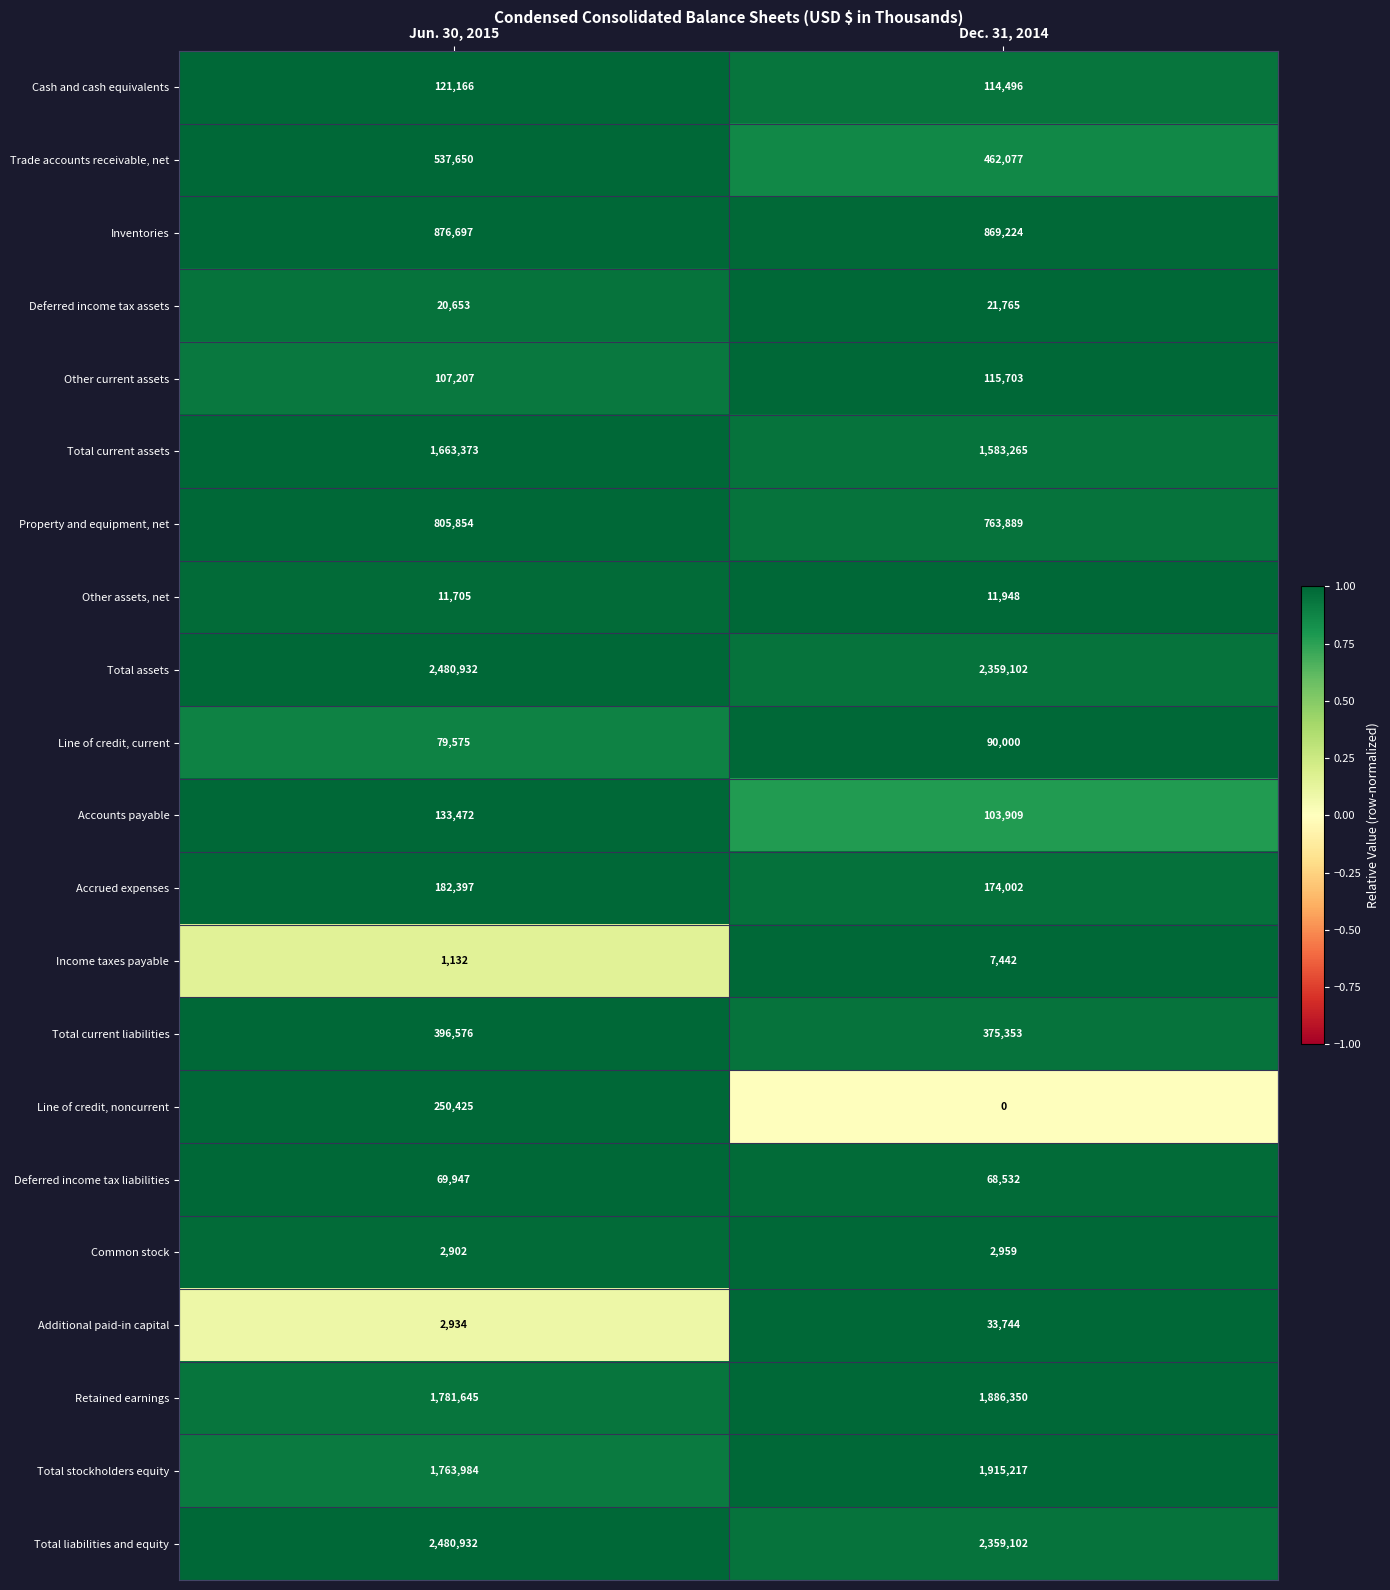

Where is Other current assets nearest to the value 111455?

Jun. 30, 2015